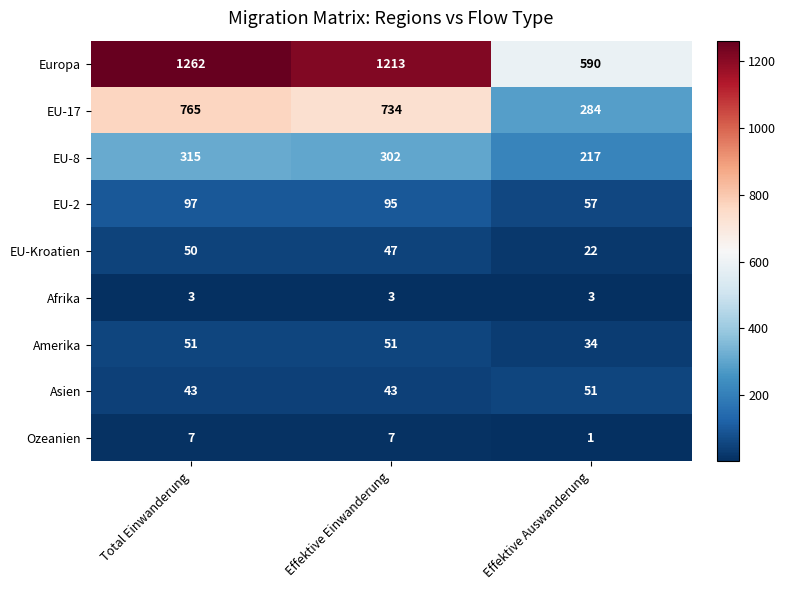

Reading right to left, extract all data points from this chart.

Europa: 590	1213	1262
EU-17: 284	734	765
EU-8: 217	302	315
EU-2: 57	95	97
EU-Kroatien: 22	47	50
Afrika: 3	3	3
Amerika: 34	51	51
Asien: 51	43	43
Ozeanien: 1	7	7